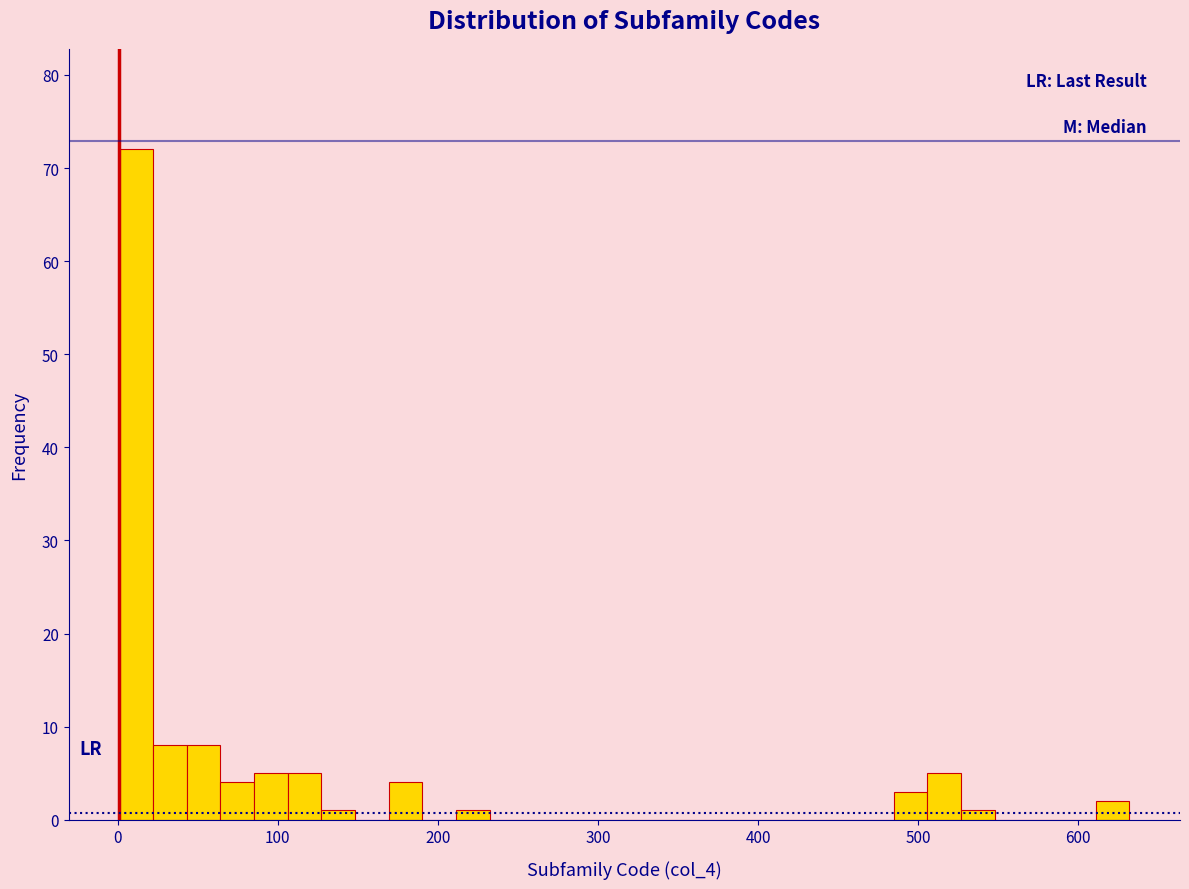

Read against the x-axis, roughly where is the centre of the tallest bar?

10